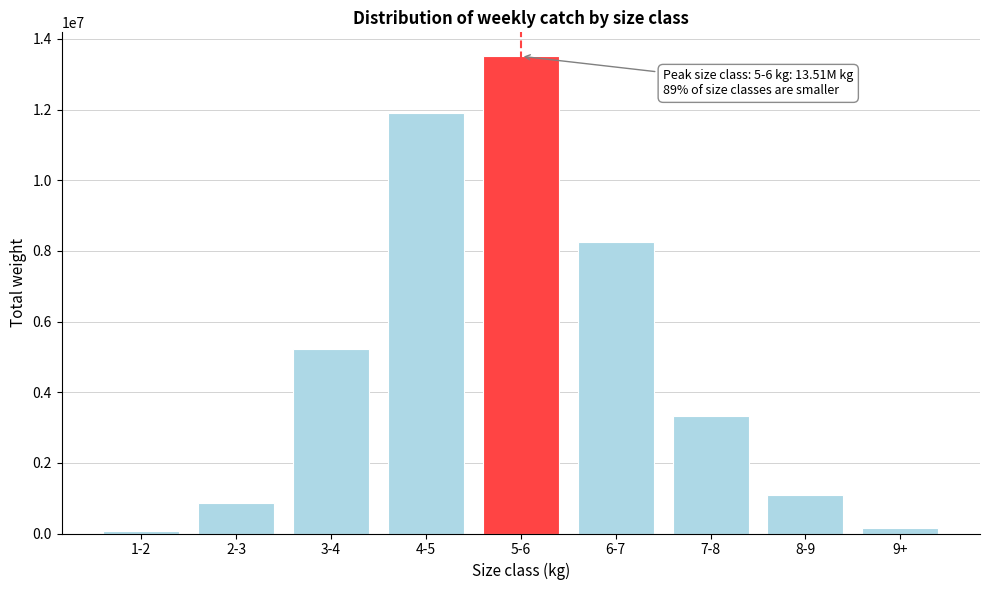

Reading left to right, transcribe all the data shown in this chart.

66904.9	856314.1	5214337.2	11905934.1	13511578.3	8247065.6	3330707.8	1100602.5	146806.8